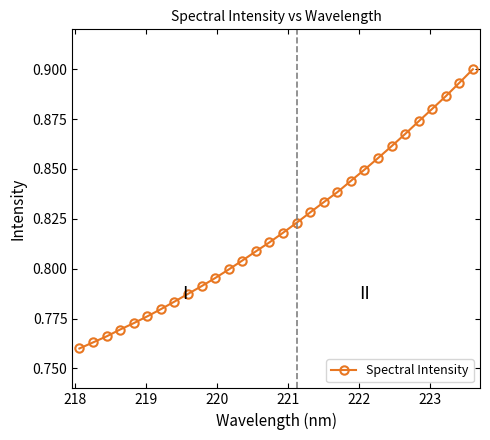

How many values are between 0 and 1?

30